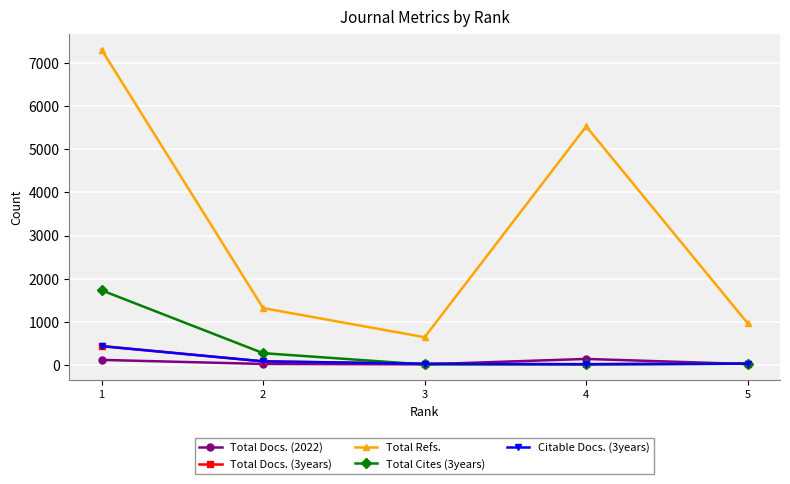

True or false: Total Docs. (3years) has a value of 23 at 4.

True